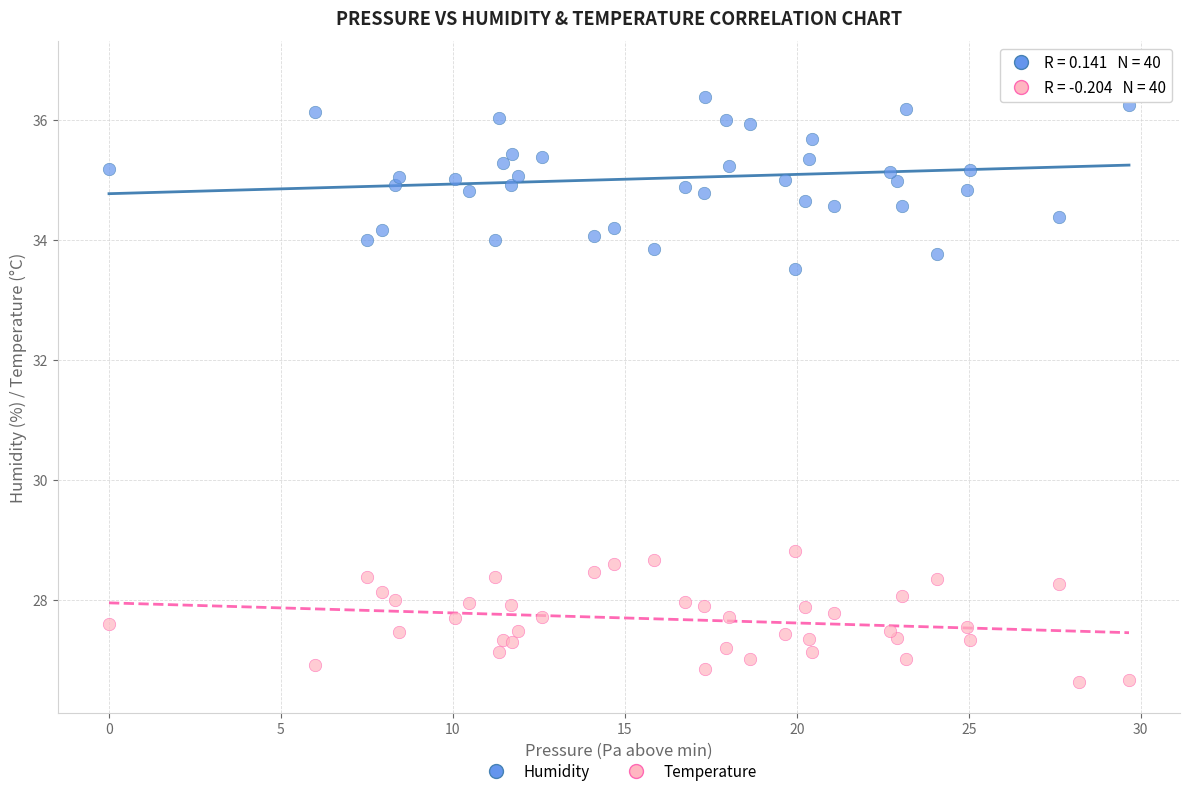

Across all series, what Y value is closest to 31?

28.8